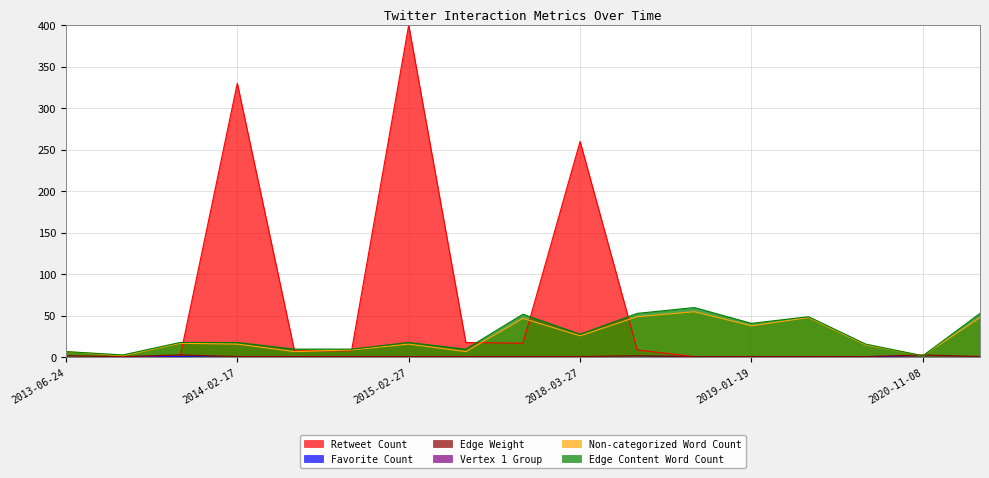

Which category has the highest value across all series?

2015-02-27